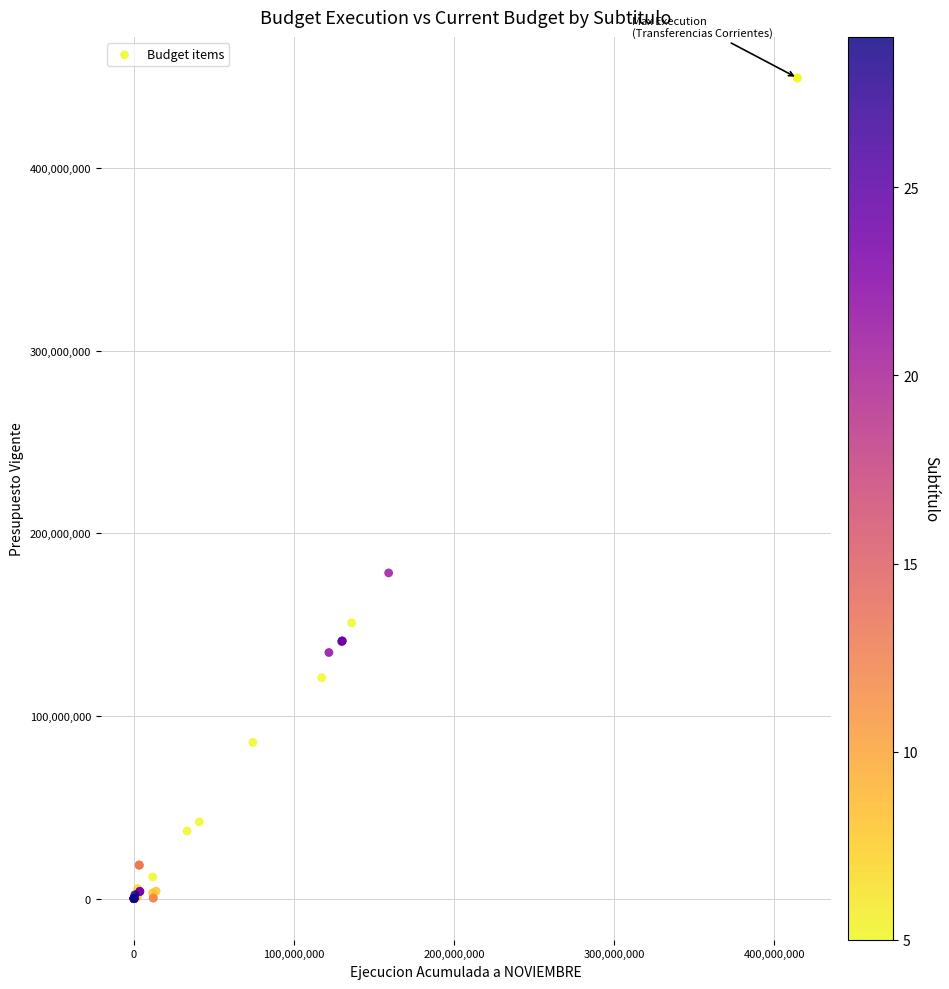

What Y value in the scatter plot is closest to 224622478?

178297445